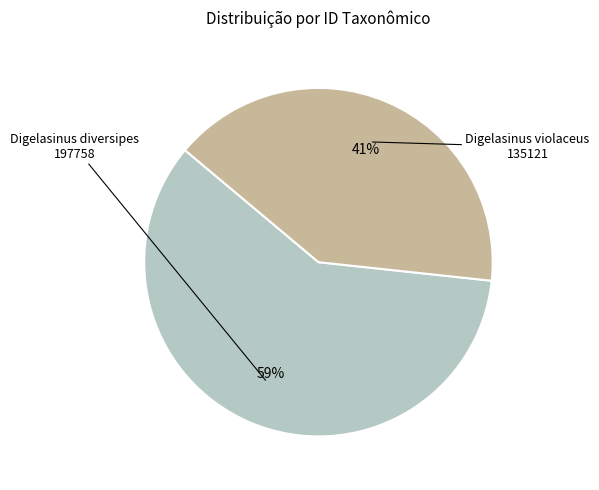

Is there any slice that represents more than half of the pie?

Yes